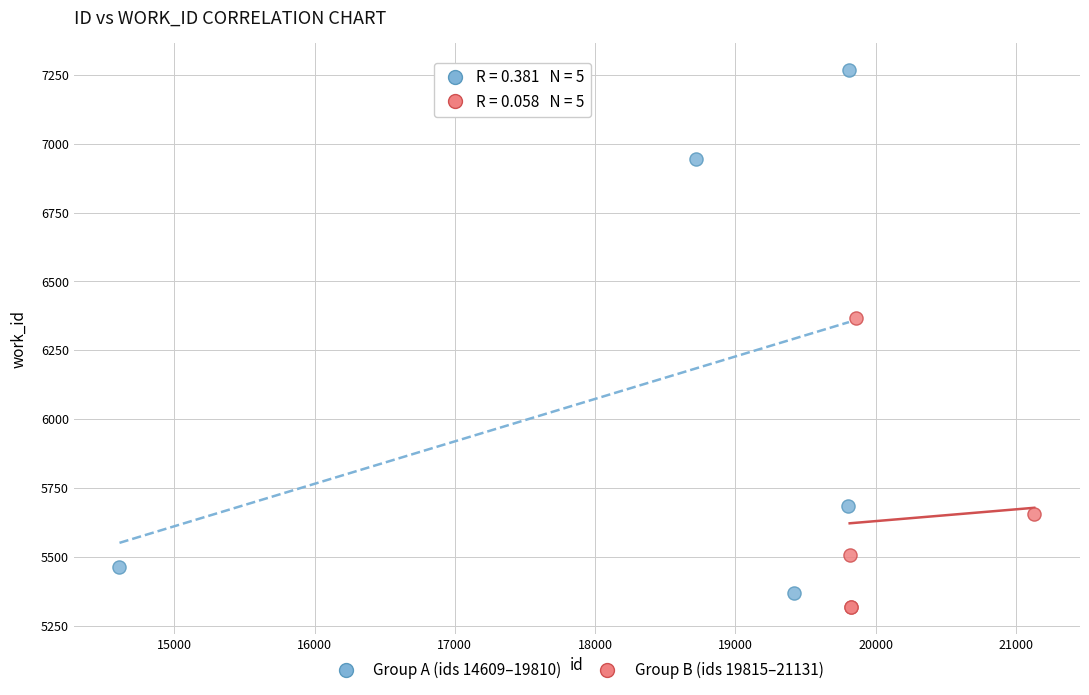

What are all the series names shown in the legend?

Group A (ids 14609–19810), Group B (ids 19815–21131)